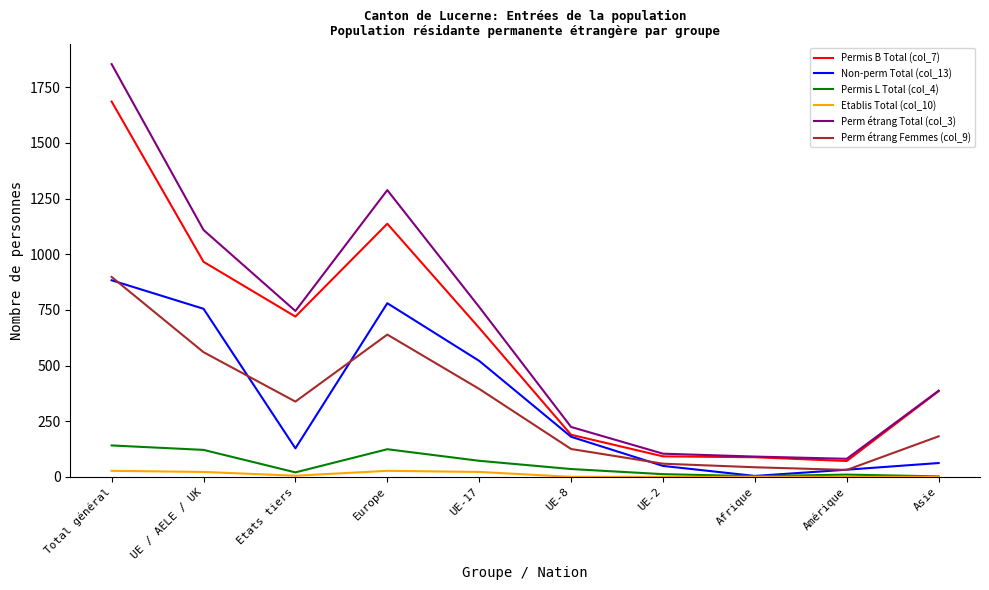

What is the greatest value displayed?

1854